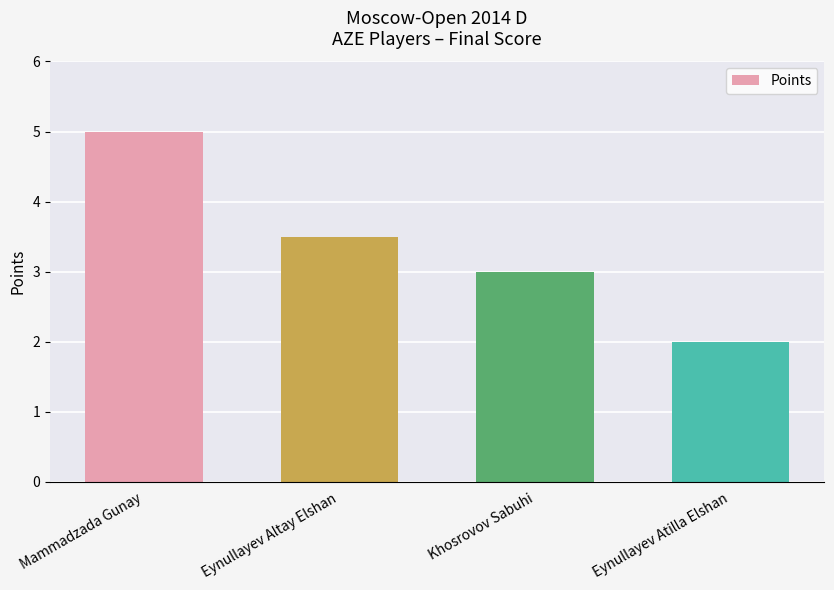

Where is the data nearest to the value 3?

Khosrovov Sabuhi